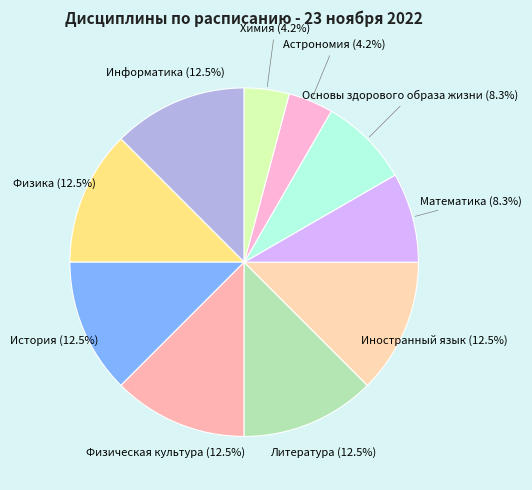

Is there any slice that represents more than half of the pie?

No